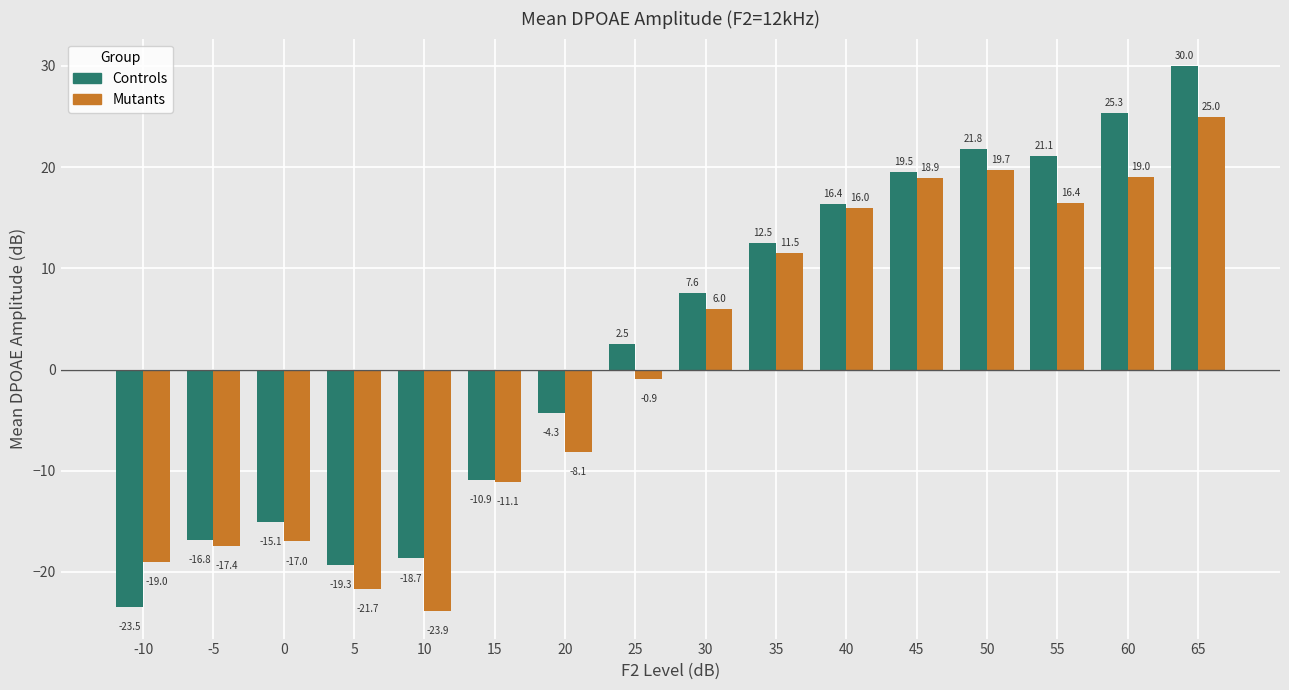

List the series in order of their peak value, highest first.

Controls, Mutants